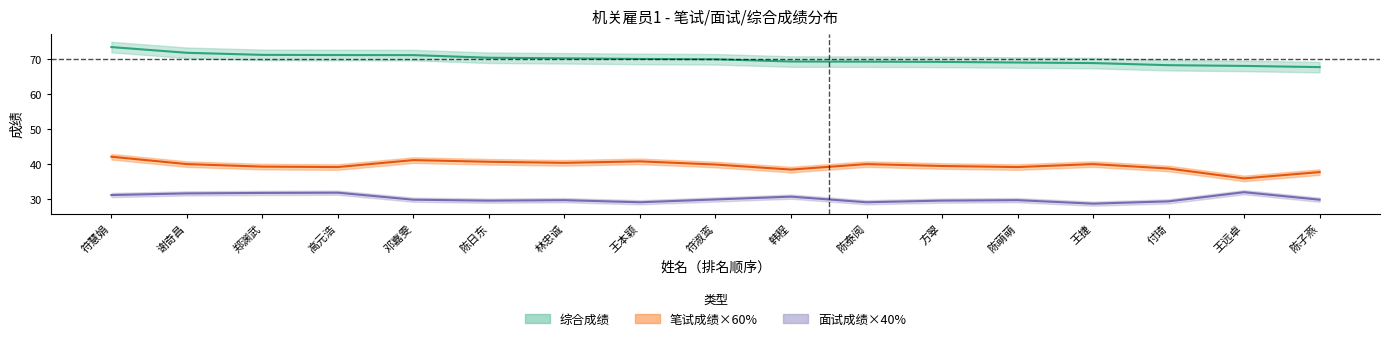

Rank the categories by 面试成绩_40pct value from lowest to highest.

王捷, 王本颖, 陈泰阅, 付琦, 陈日东, 方翠, 林忠诚, 陈萌萌, 邓嘉雯, 陈子燕, 符淑鸾, 韩程, 符慧娟, 谢奇昌, 郑渊武, 高元浩, 王远卓